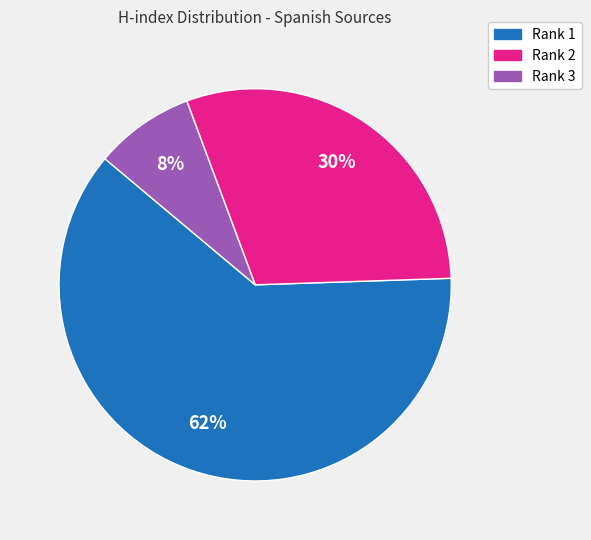

Is there a majority slice in this chart?

Yes